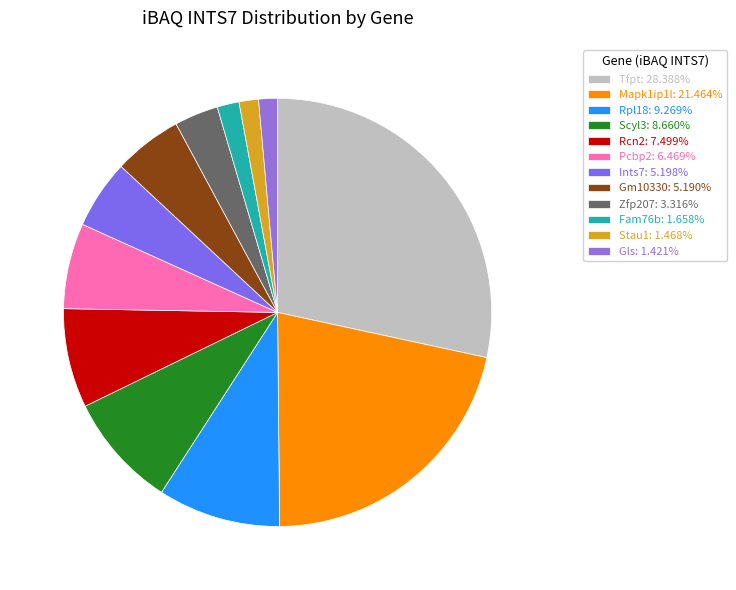

To the nearest percent, what is the difference between the largest and smallest slice percentages?

27%